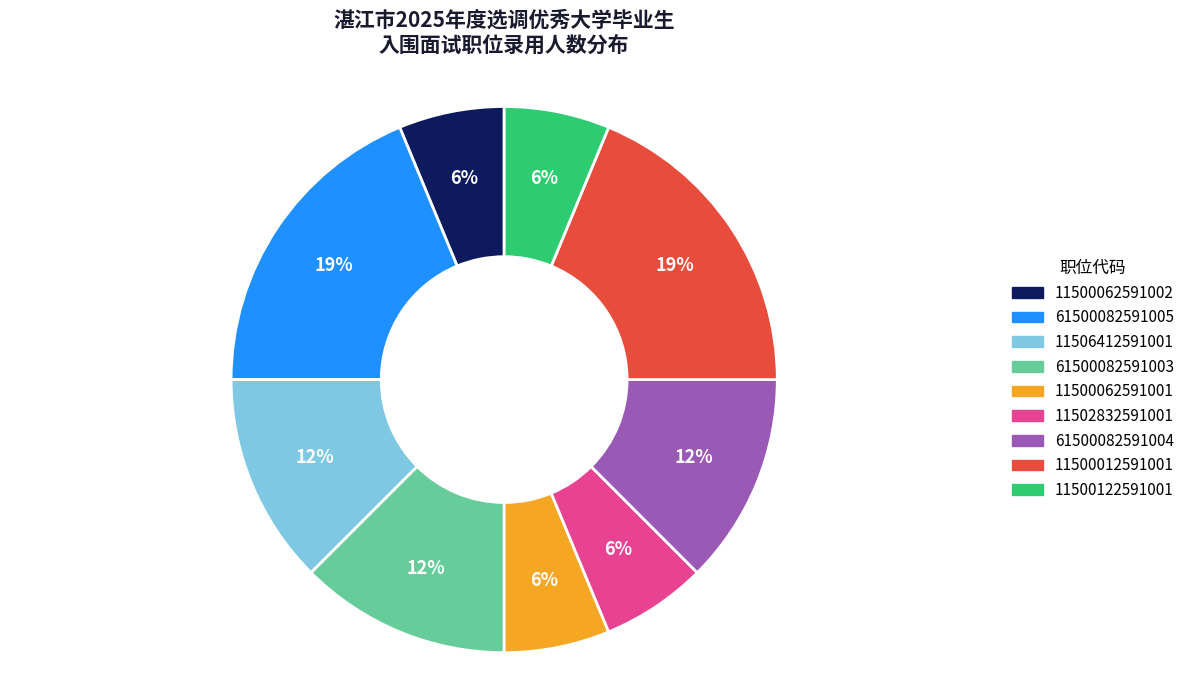

Is the sum of 61500082591004 and 11500122591001 greater than half?

No